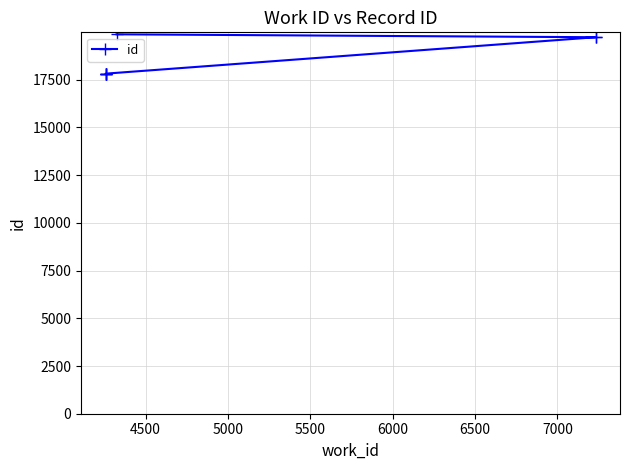

What is the smallest value displayed?

17810